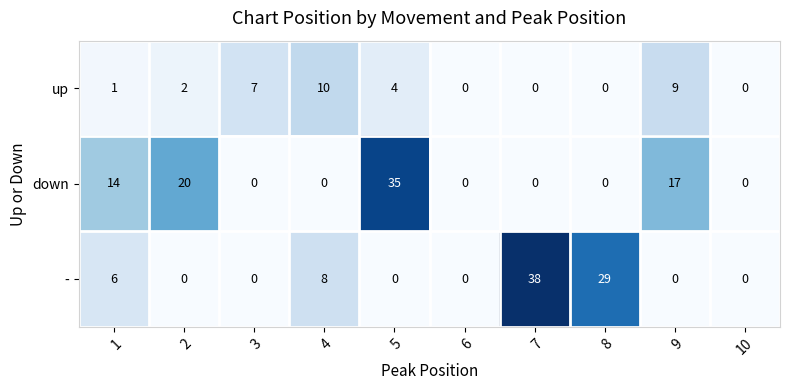

What is the total value across all series at 1?

21